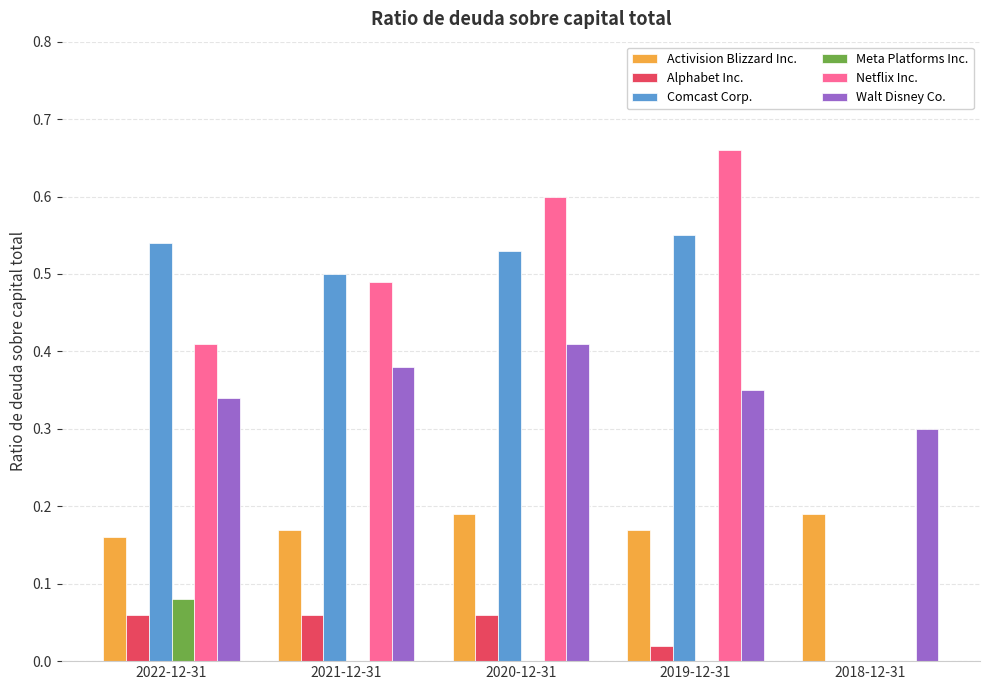

What is the total value across all series at 2022-12-31?

1.6